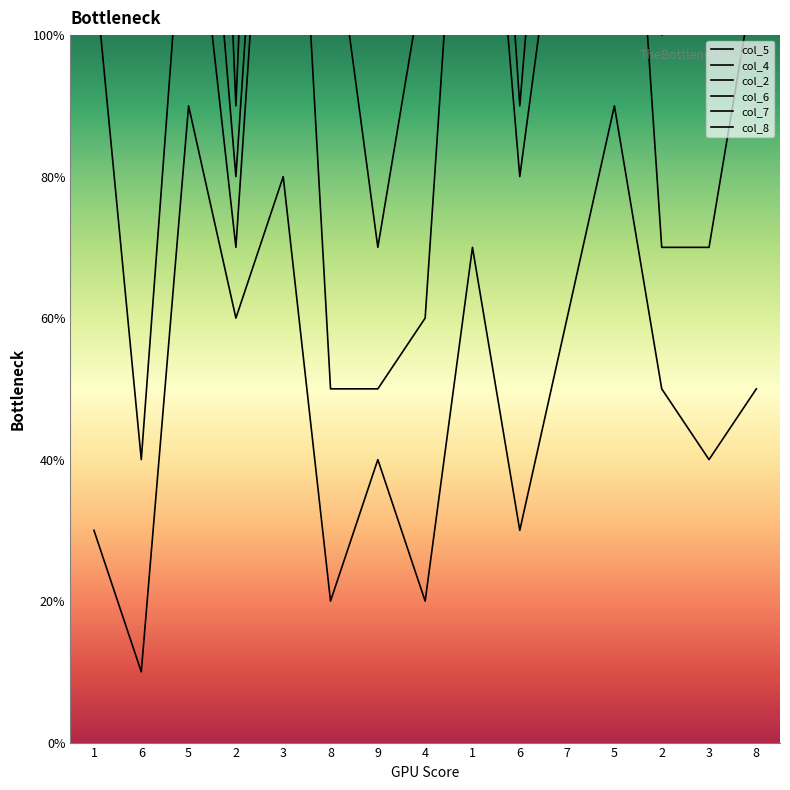

Does the chart have visible grid lines?

No